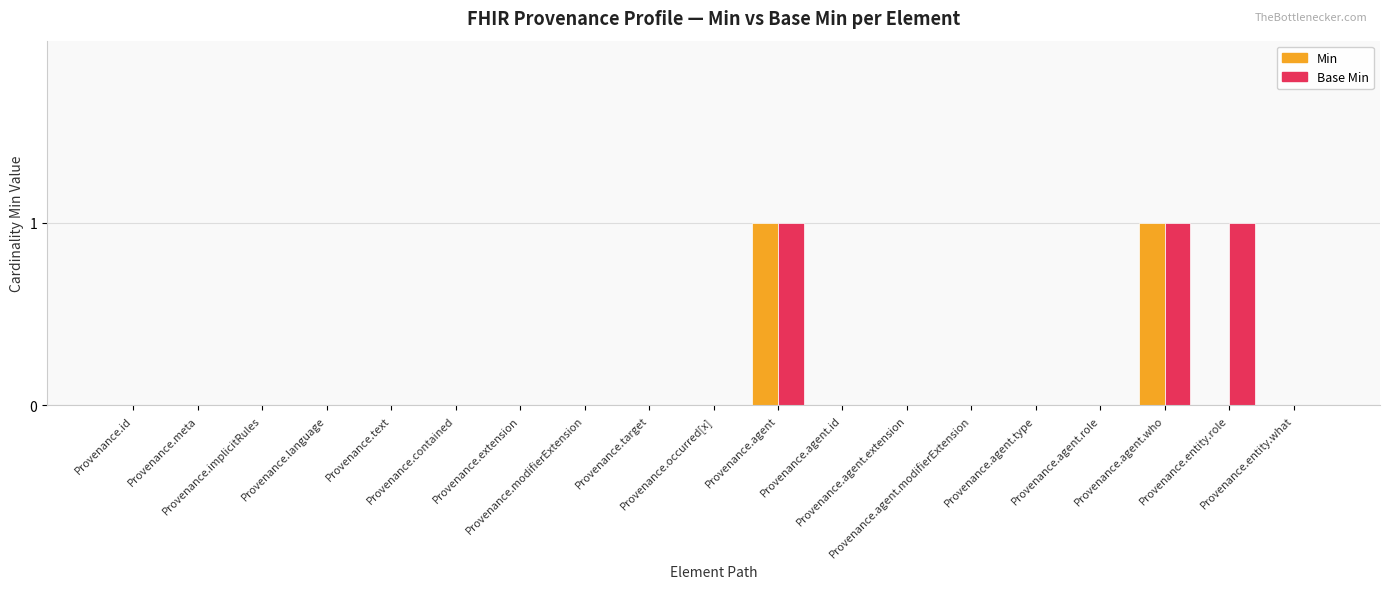

Reading right to left, what are all the values shown in this chart?

Min: Provenance.entity.what=0	Provenance.entity.role=0	Provenance.agent.who=1	Provenance.agent.role=0	Provenance.agent.type=0	Provenance.agent.modifierExtension=0	Provenance.agent.extension=0	Provenance.agent.id=0	Provenance.agent=1	Provenance.occurred[x]=0	Provenance.target=0	Provenance.modifierExtension=0	Provenance.extension=0	Provenance.contained=0	Provenance.text=0	Provenance.language=0	Provenance.implicitRules=0	Provenance.meta=0	Provenance.id=0
Base Min: Provenance.entity.what=0	Provenance.entity.role=1	Provenance.agent.who=1	Provenance.agent.role=0	Provenance.agent.type=0	Provenance.agent.modifierExtension=0	Provenance.agent.extension=0	Provenance.agent.id=0	Provenance.agent=1	Provenance.occurred[x]=0	Provenance.target=0	Provenance.modifierExtension=0	Provenance.extension=0	Provenance.contained=0	Provenance.text=0	Provenance.language=0	Provenance.implicitRules=0	Provenance.meta=0	Provenance.id=0